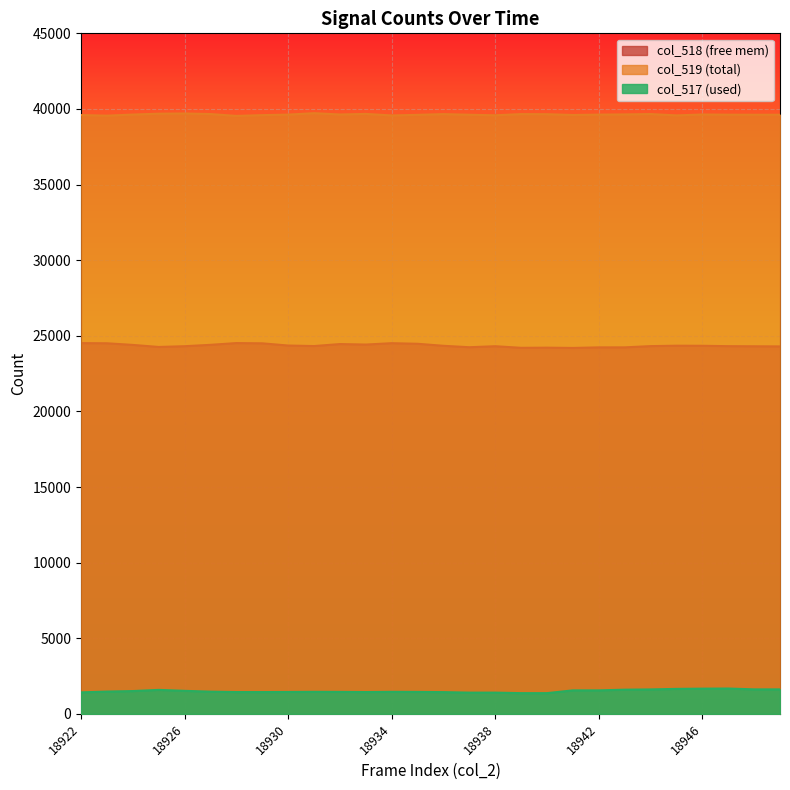

What are all the series names shown in the legend?

col_518 (free mem), col_519 (total), col_517 (used)